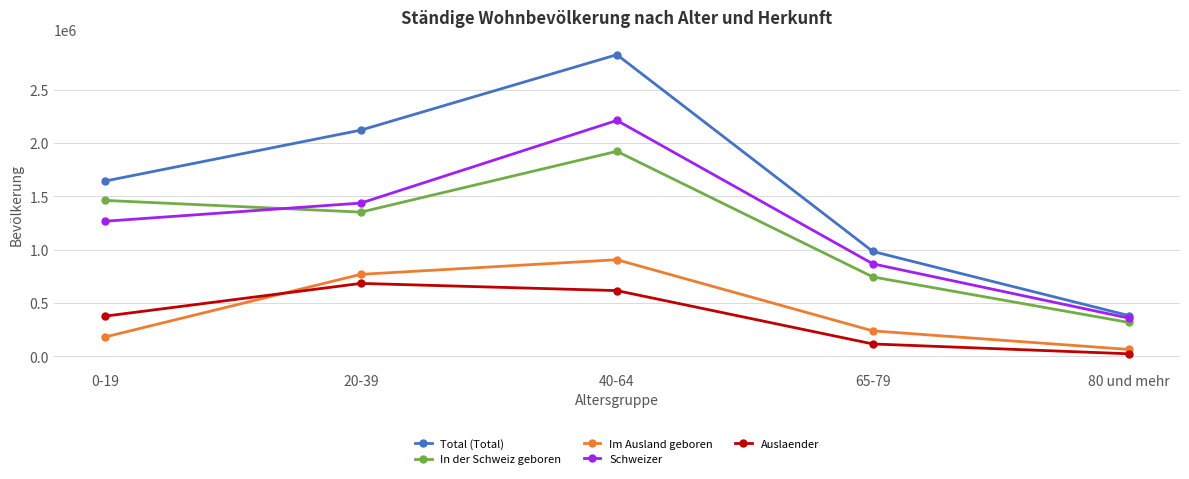

What is the sum of the Im Ausland geboren values at 0-19 and 80 und mehr?

245708